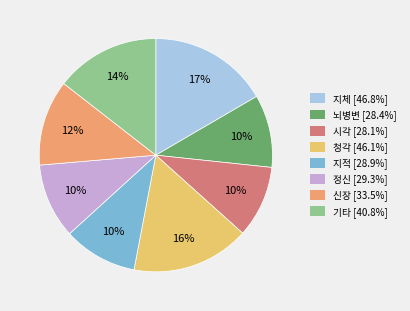

To the nearest percent, what is the difference between the 시각 [28.1%] and 신장 [33.5%] slice percentages?

2%